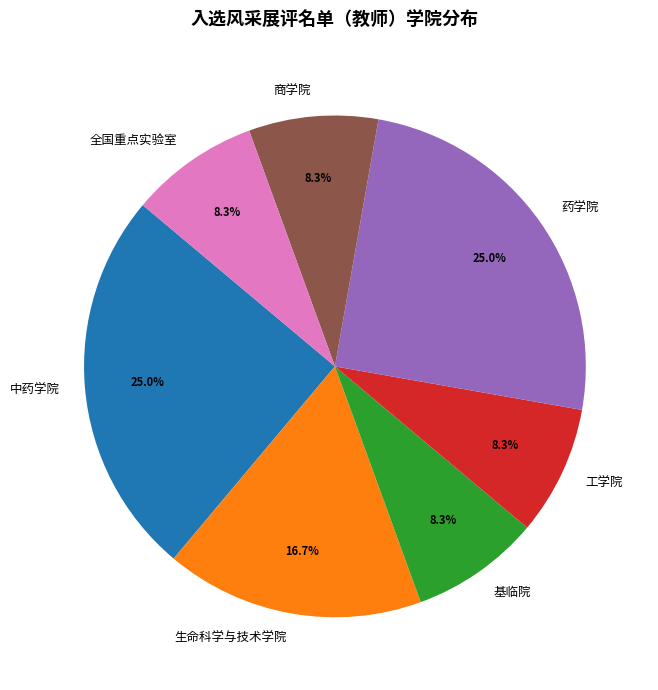

What percentage is NOT represented by 商学院?

91.7%